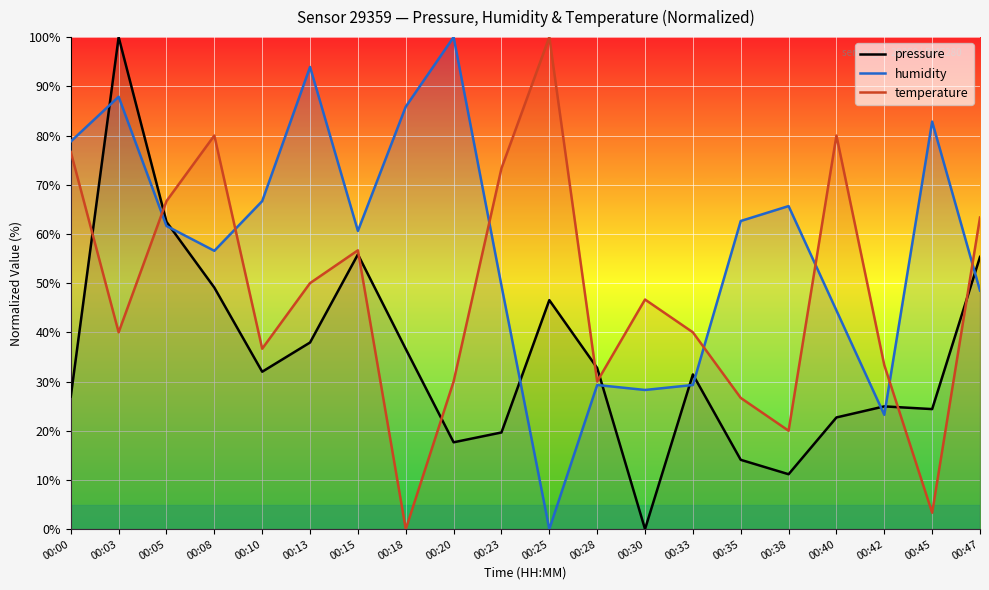

Between 00:38 and 00:05, which is larger?

00:05